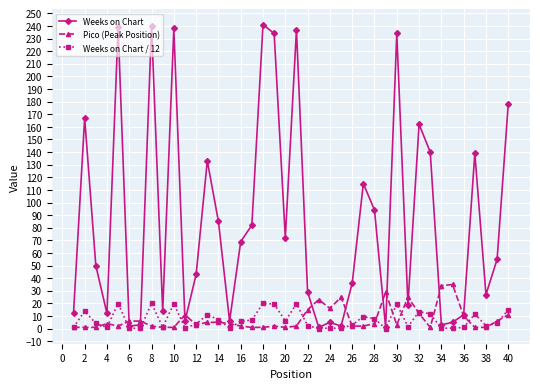

What is the sum of all Pico (Peak Position) values?

317.0